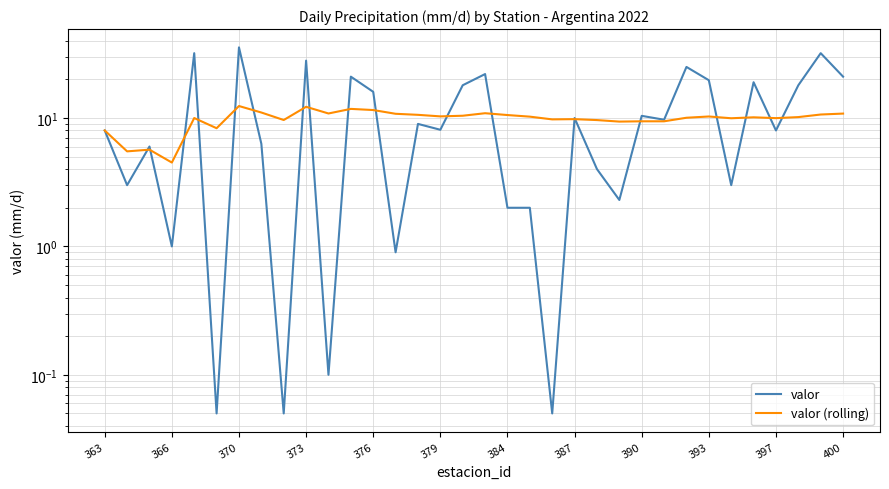

What is the difference between the second highest and minimum values in the valor (rolling) series?

7.7